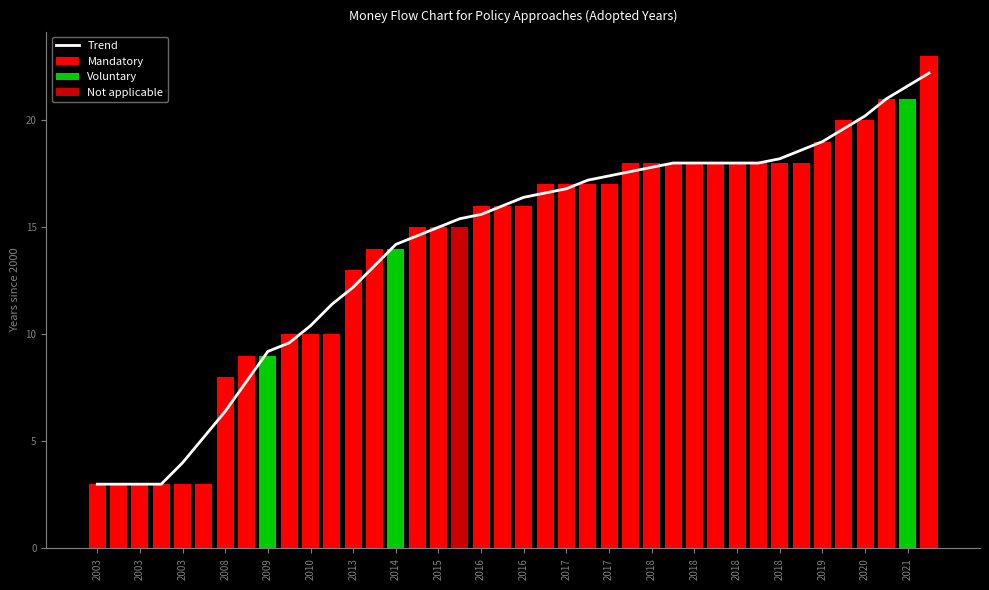

What is the ratio of the value at 23 to the value at 25?

1.0